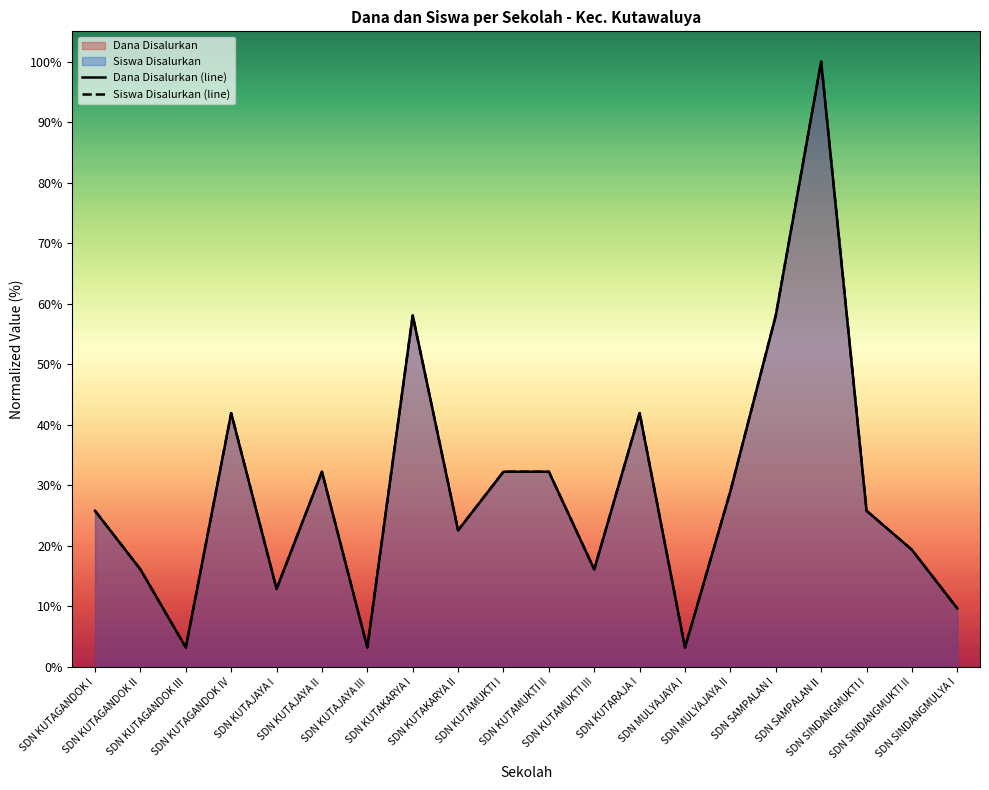

True or false: Siswa Disalurkan (line) and Dana Disalurkan (line) cross at least once.

False